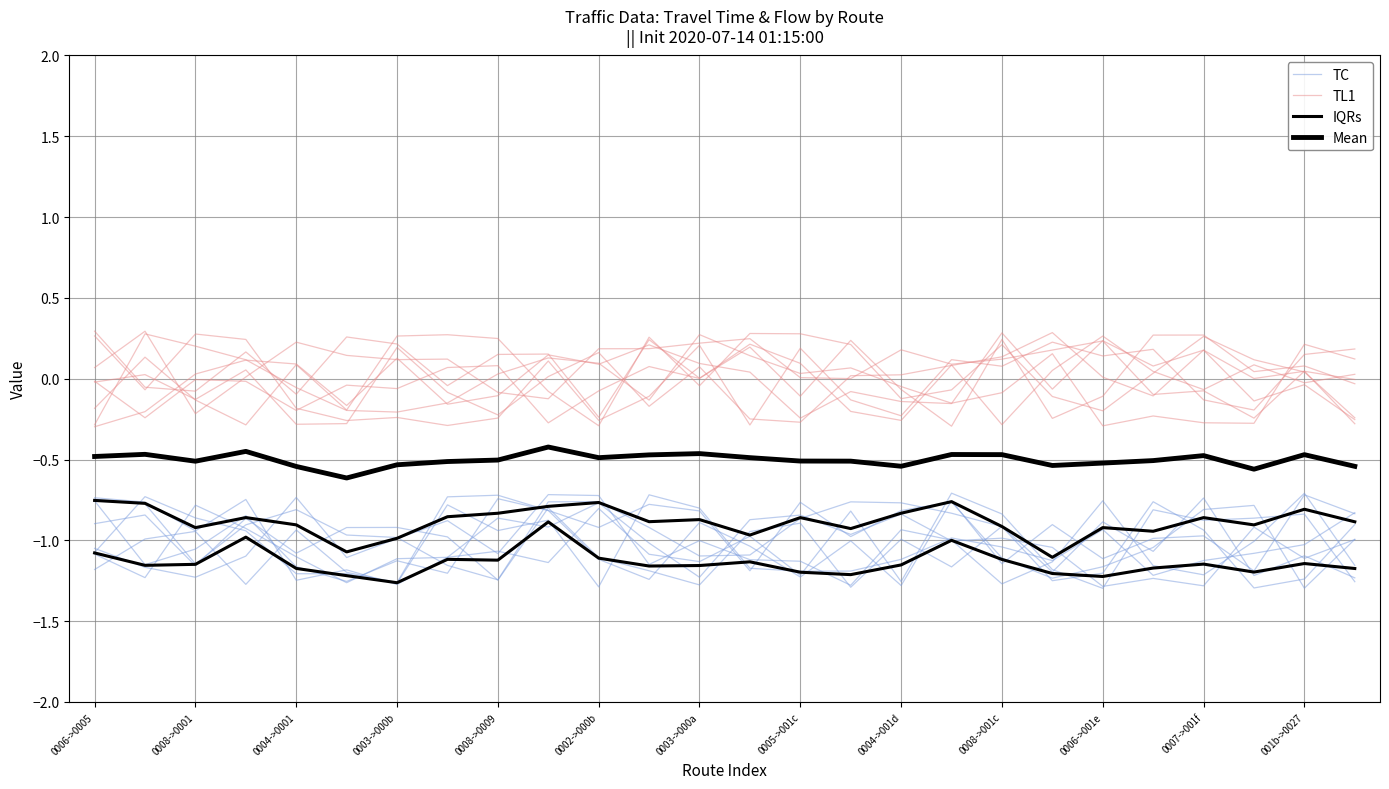

What is the maximum value for IQRs?

-0.9